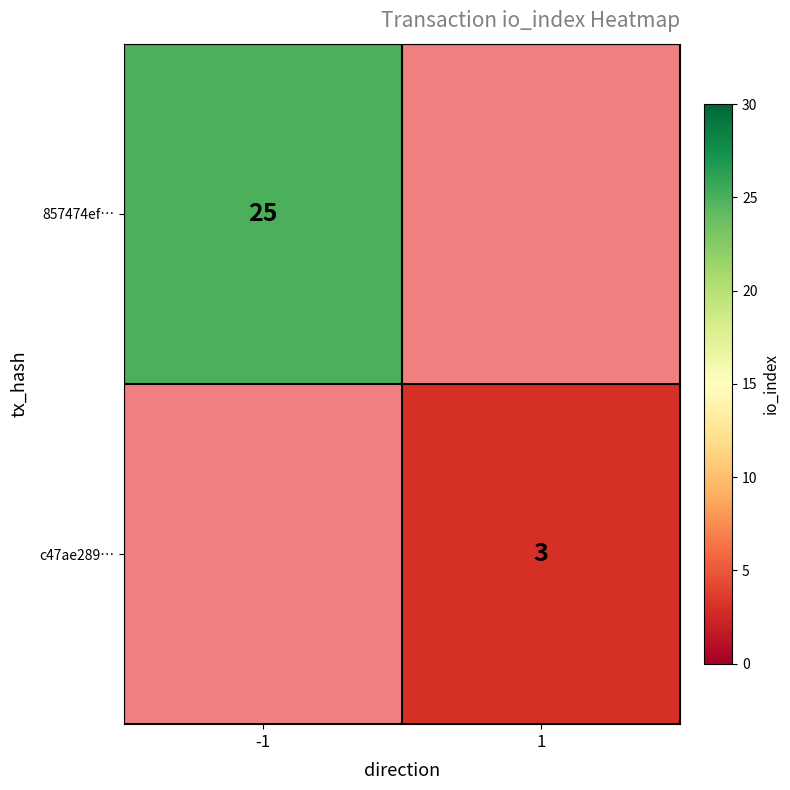

At how many categories does at least one series exceed 13?

1